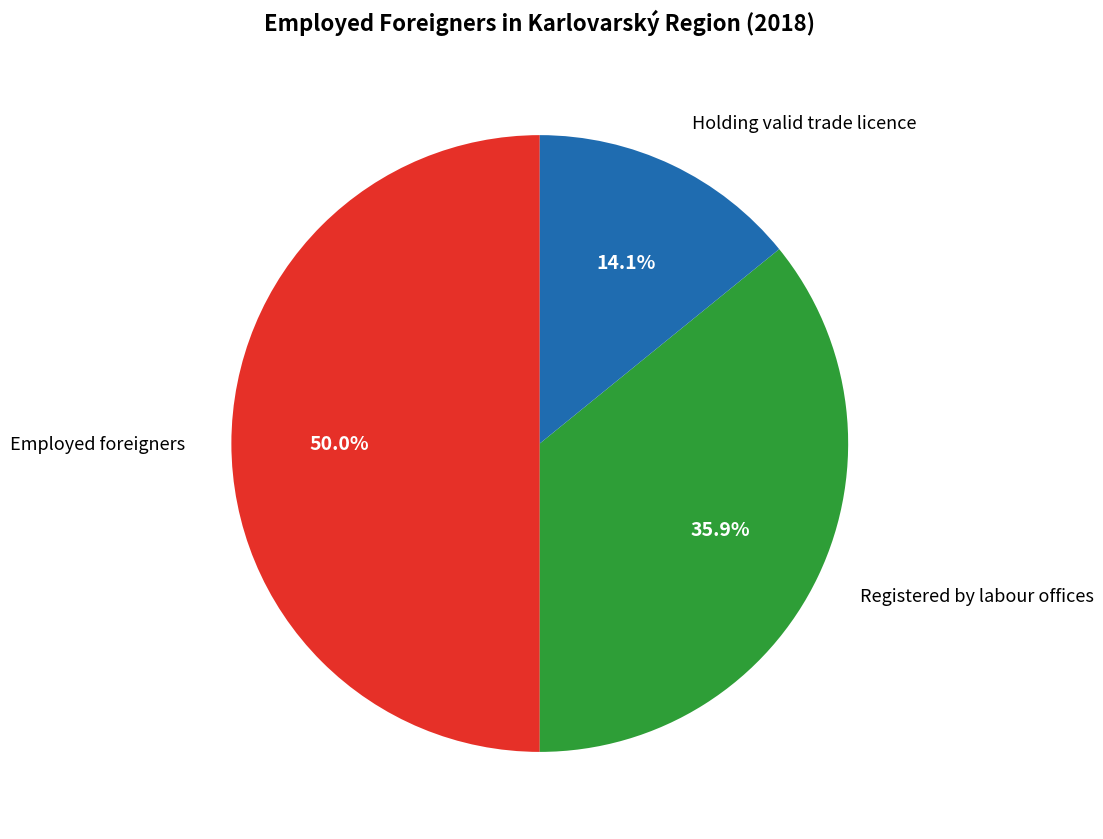

What is the largest slice in the pie chart?

Employed foreigners